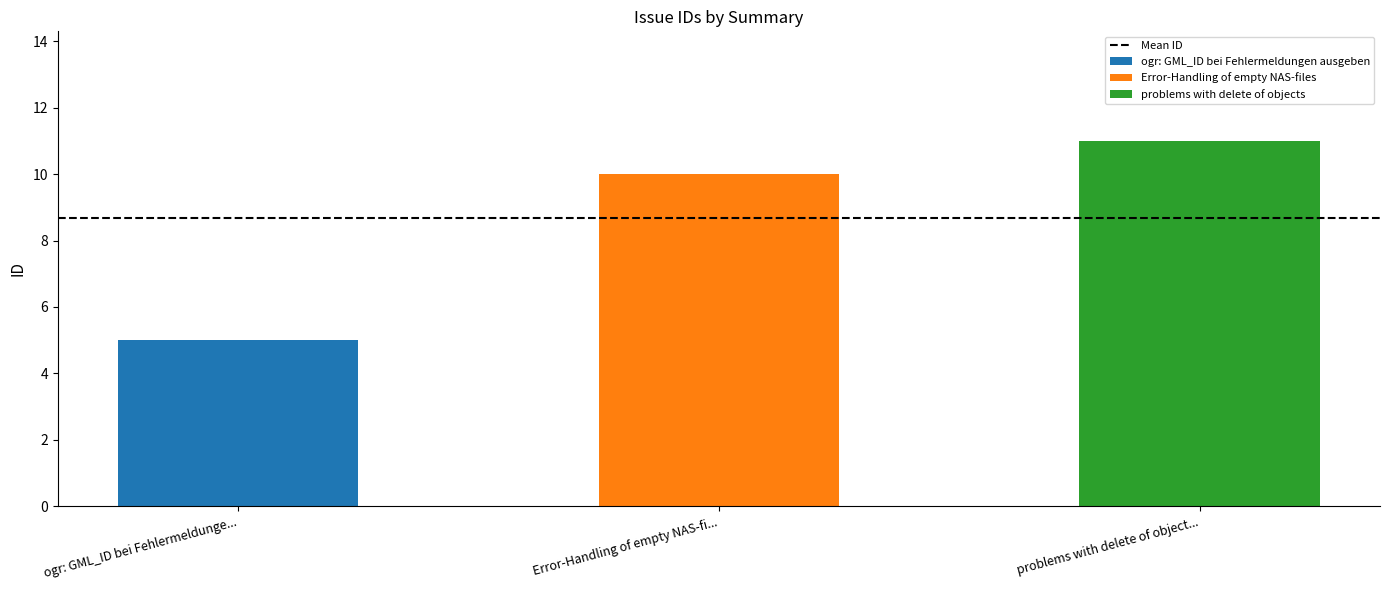

What is the change in value from ogr: GML_ID bei Fehlermeldungen ausgeben to problems with delete of objects?

+6